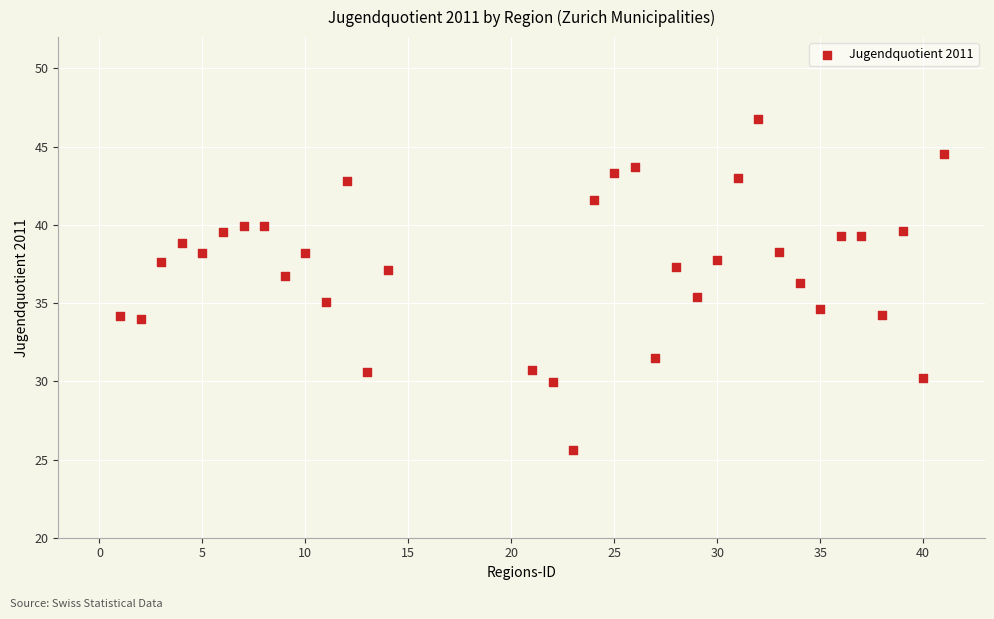

What is the range of Y values (max minus min)?

21.2